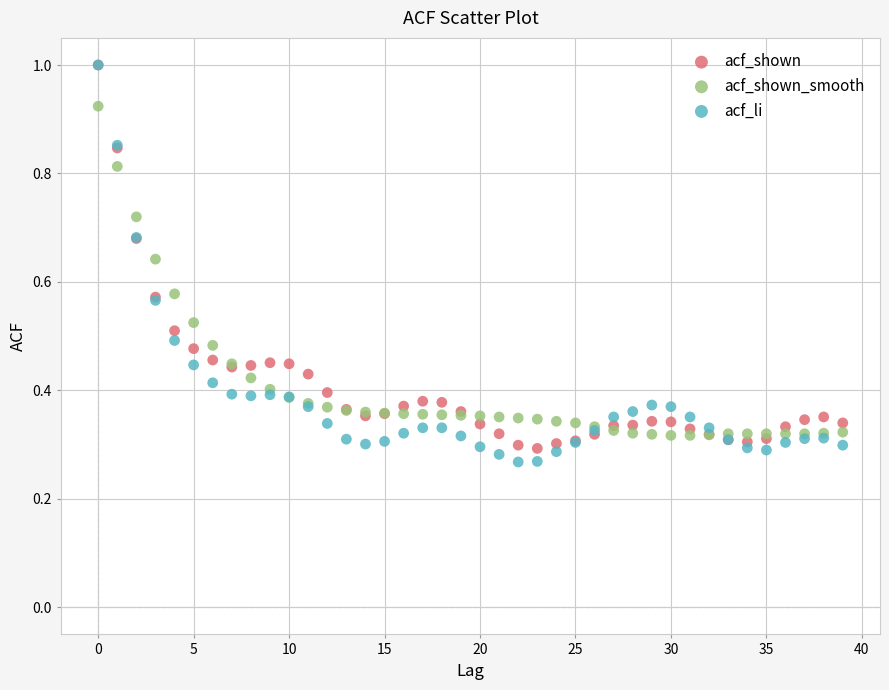

What are all the series names shown in the legend?

acf_shown, acf_shown_smooth, acf_li